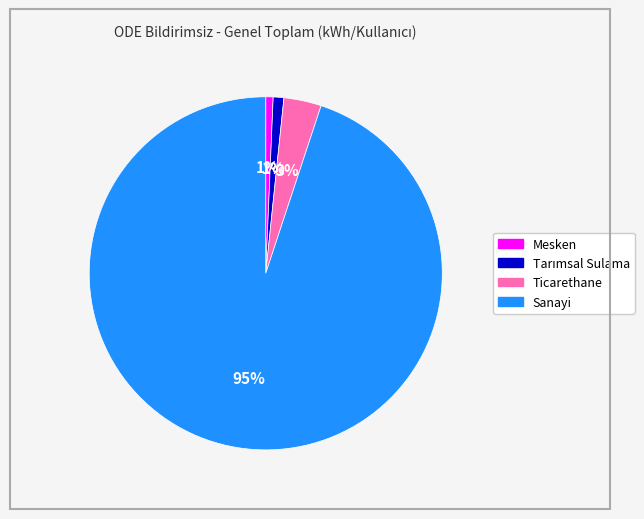

To the nearest percent, what is the combined percentage of Ticarethane and Mesken?

4%